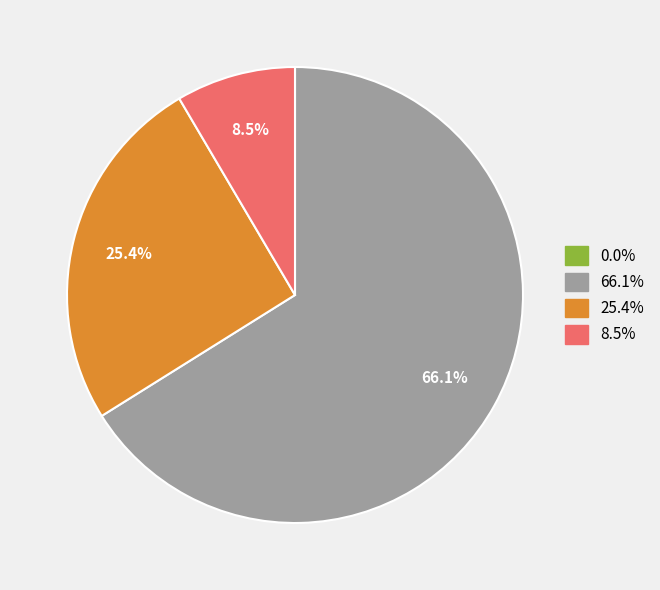

Is there any slice that represents more than half of the pie?

Yes